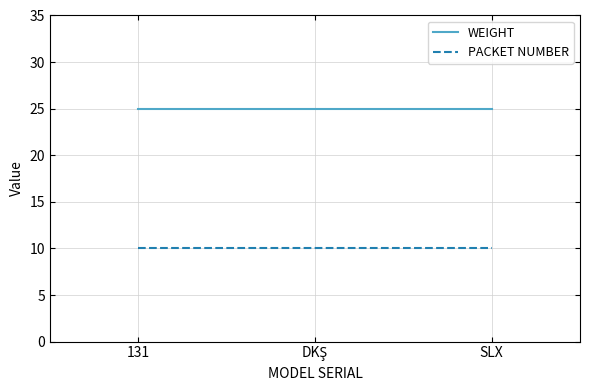

What position from the right is SLX?

1